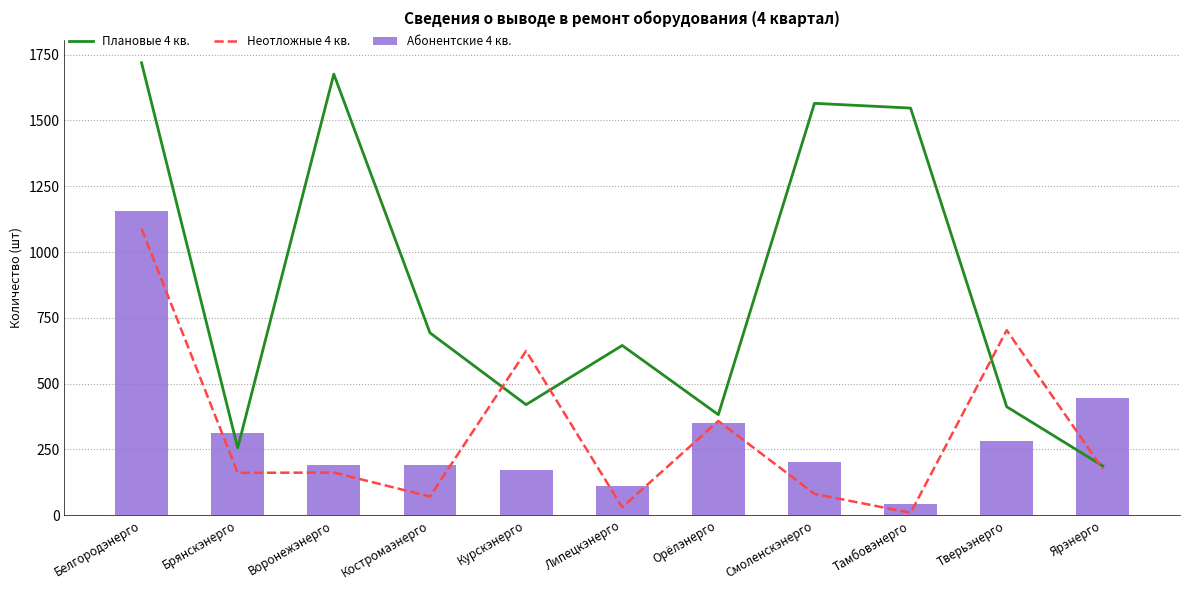

At which label does Плановые 4 кв. first exceed 645?

Белгородэнерго